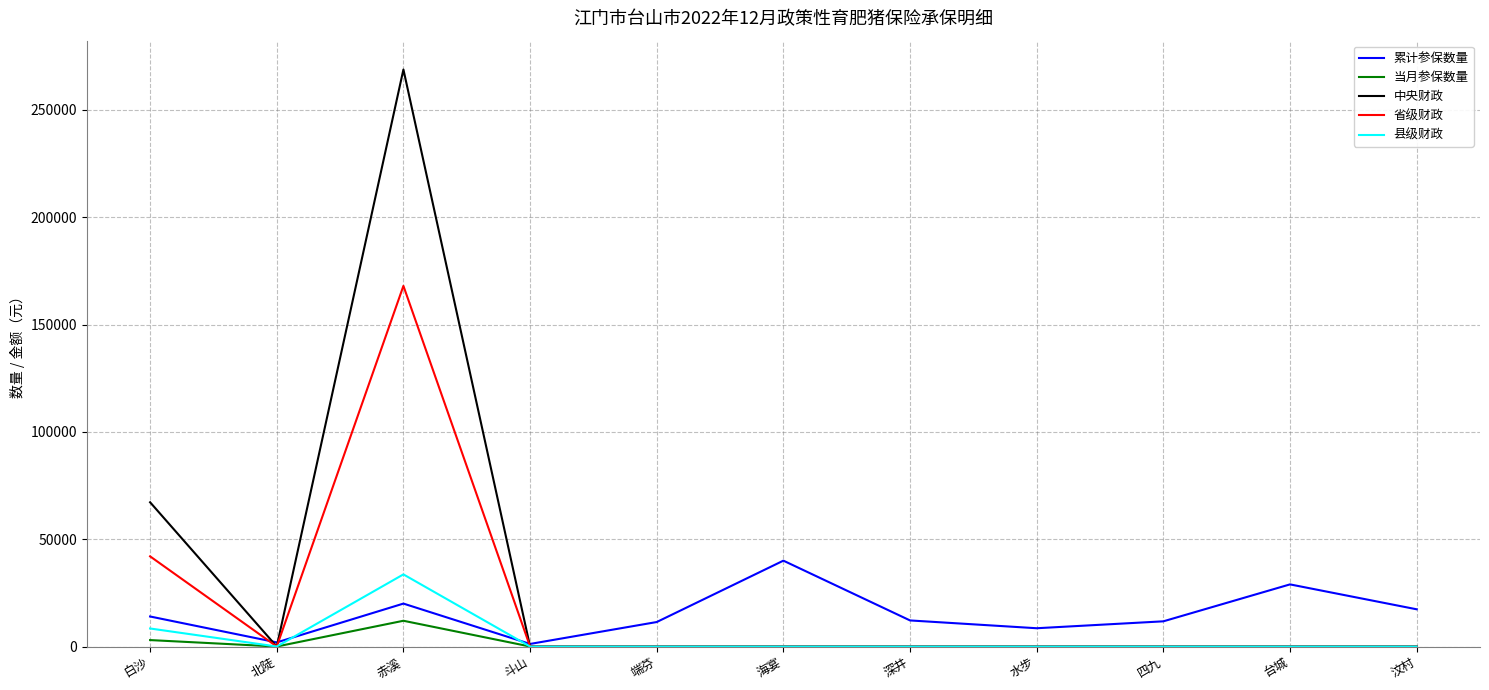

What are all the series names shown in the legend?

累计参保数量, 当月参保数量, 中央财政, 省级财政, 县级财政